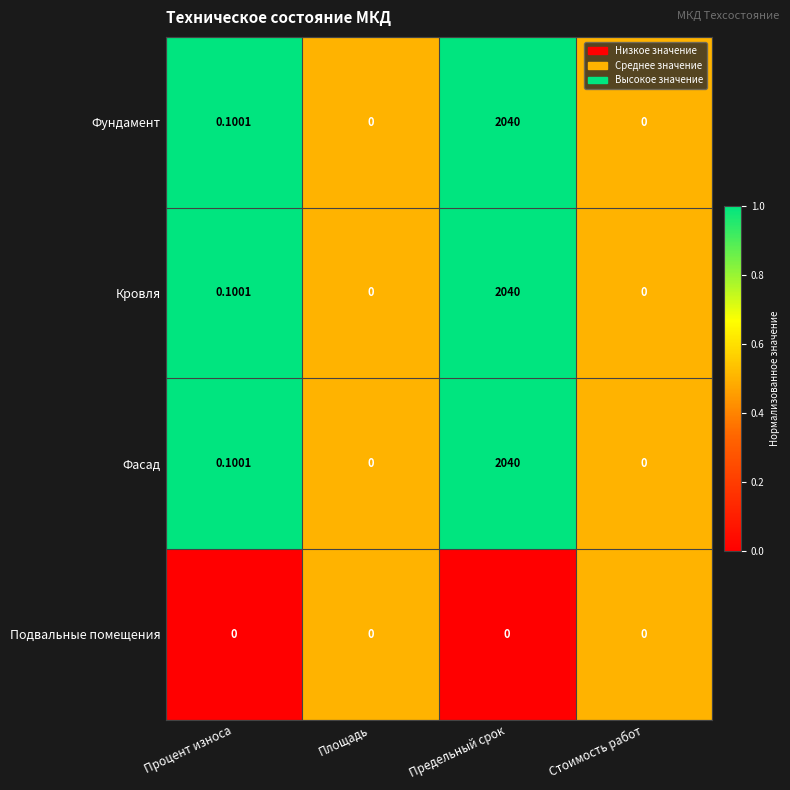

Which category has the highest value in the Кровля series?

Предельный срок